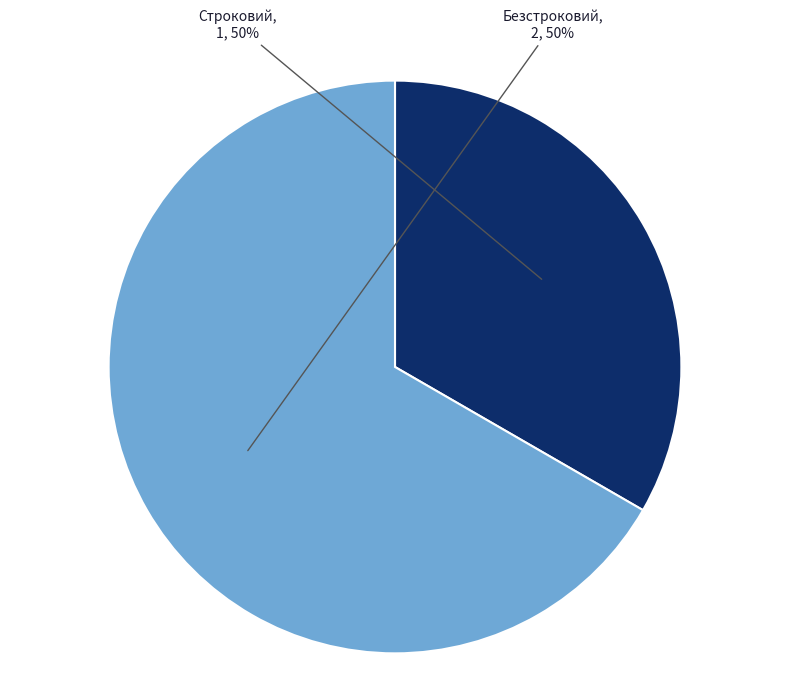

Do Безстроковий and Строковий together represent more than half of the pie?

Yes